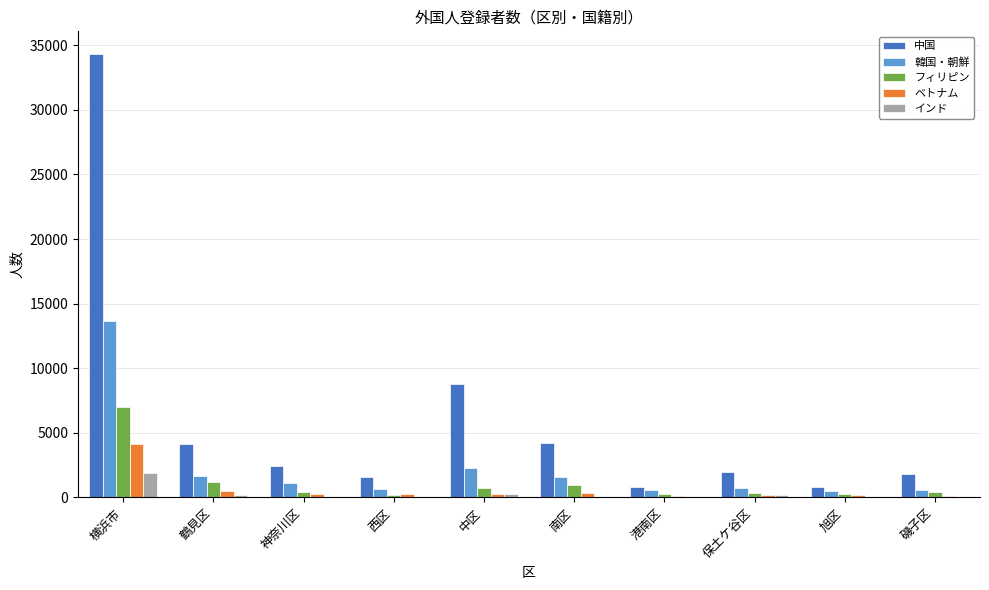

The 中国 series shows 8777 at 中区. True or false?

True